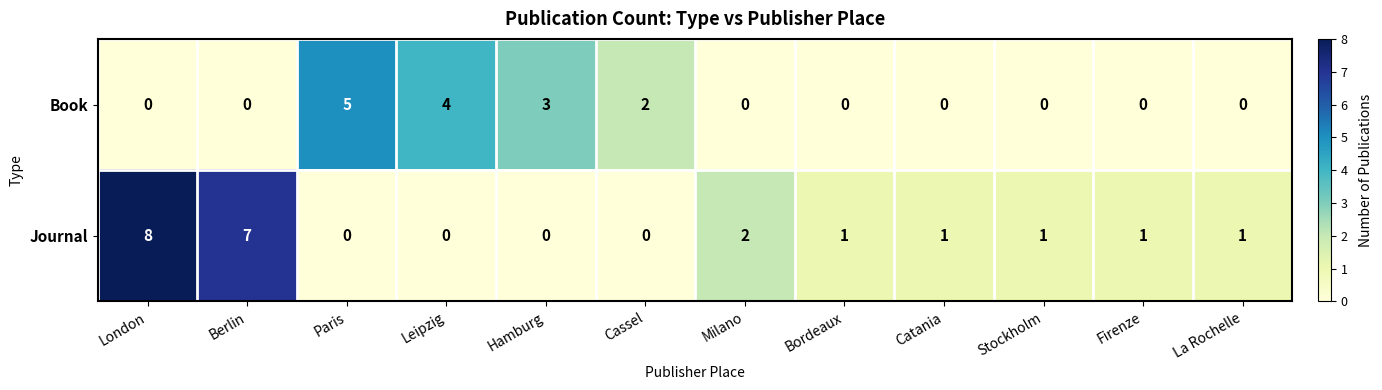

At Paris, list the series in order from smallest to largest.

Journal, Book